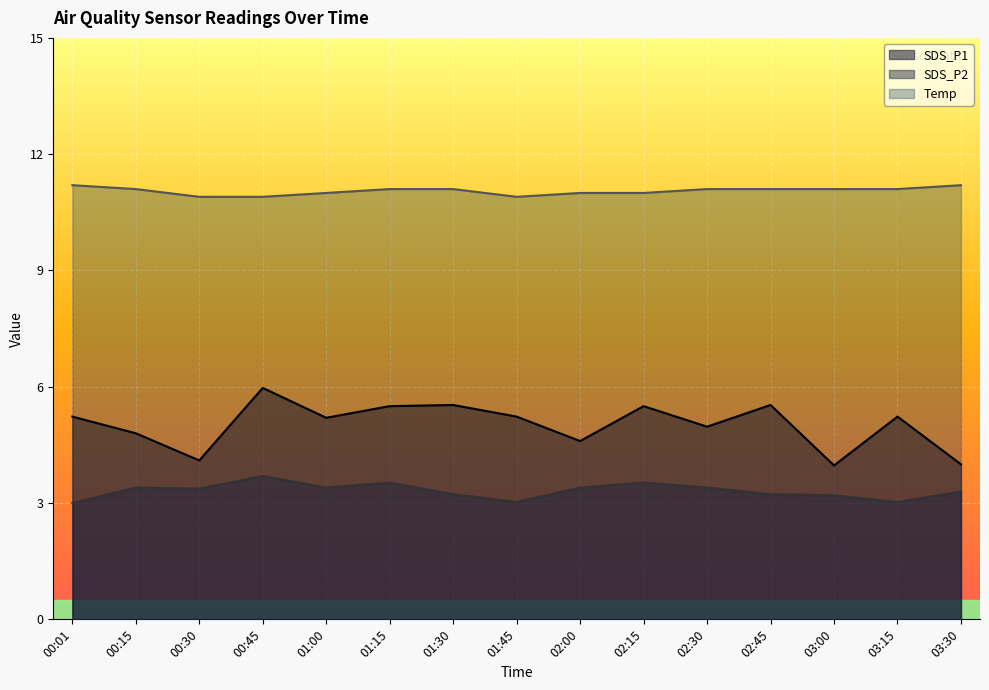

What is the sum of the SDS_P2 values at 01:30 and 00:30?

6.6